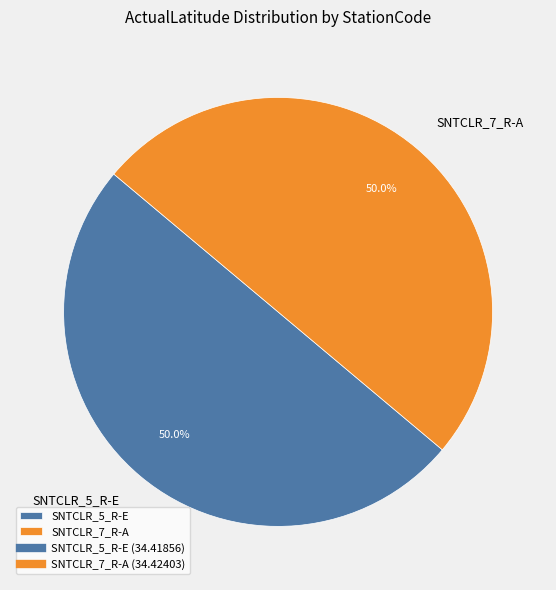

Count the number of slices in the pie.

2